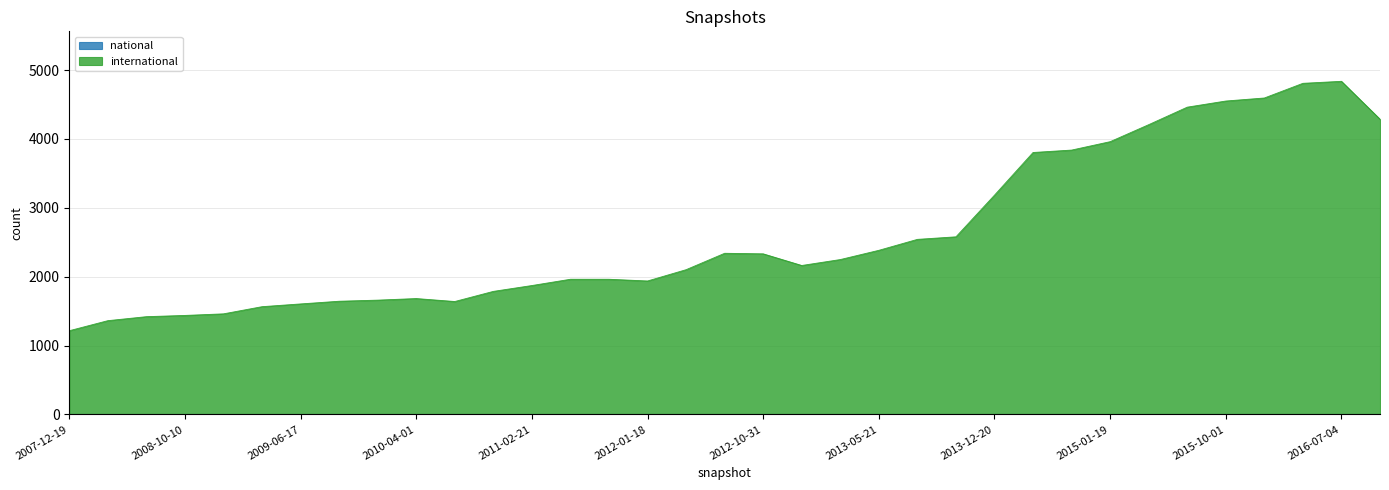

What is the maximum value shown in the chart?

4836